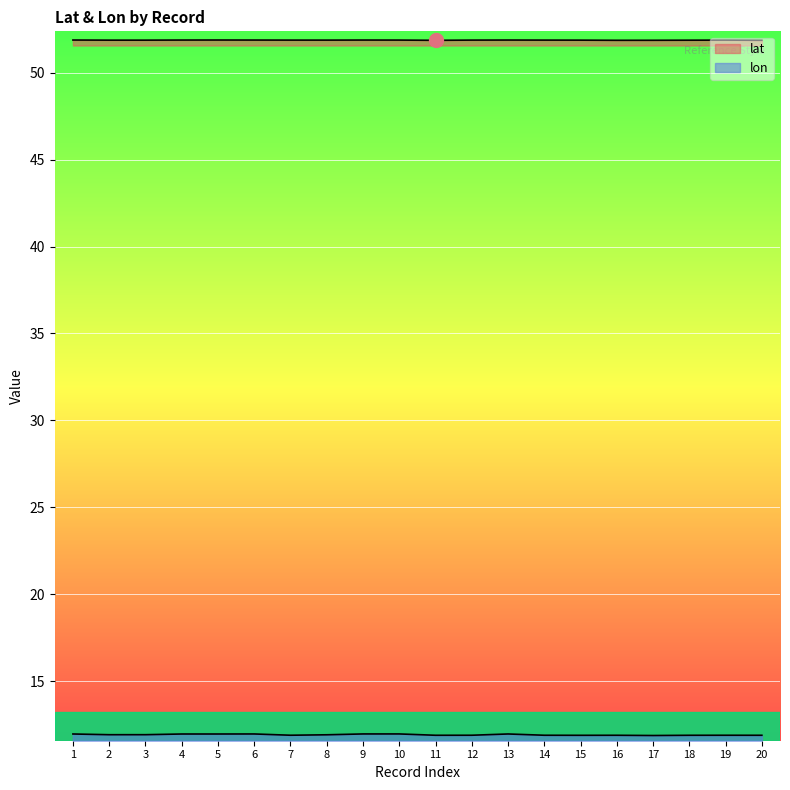

Does the chart display data point markers on the line(s)?

No